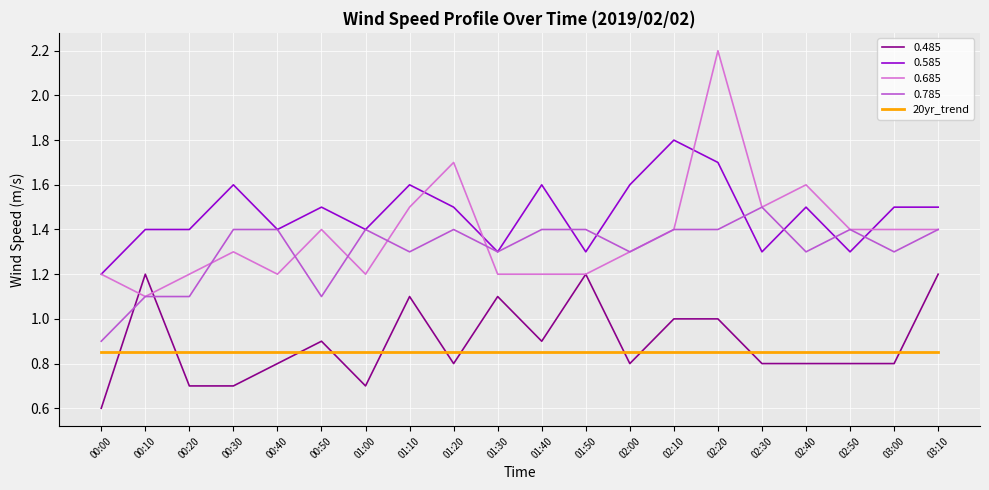

Which series has the largest range (max minus min)?

0.685